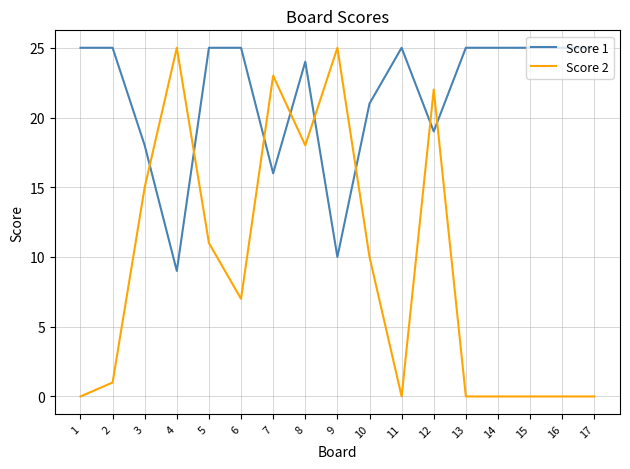

What is the maximum value for Score 2?

25